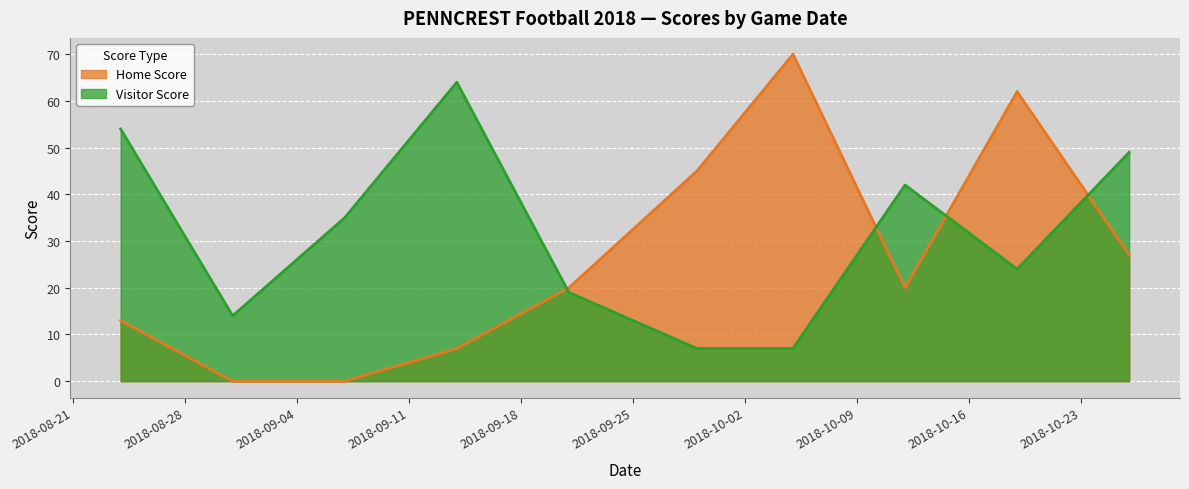

The Home Score series shows 12 at 2018-09-14. True or false?

False